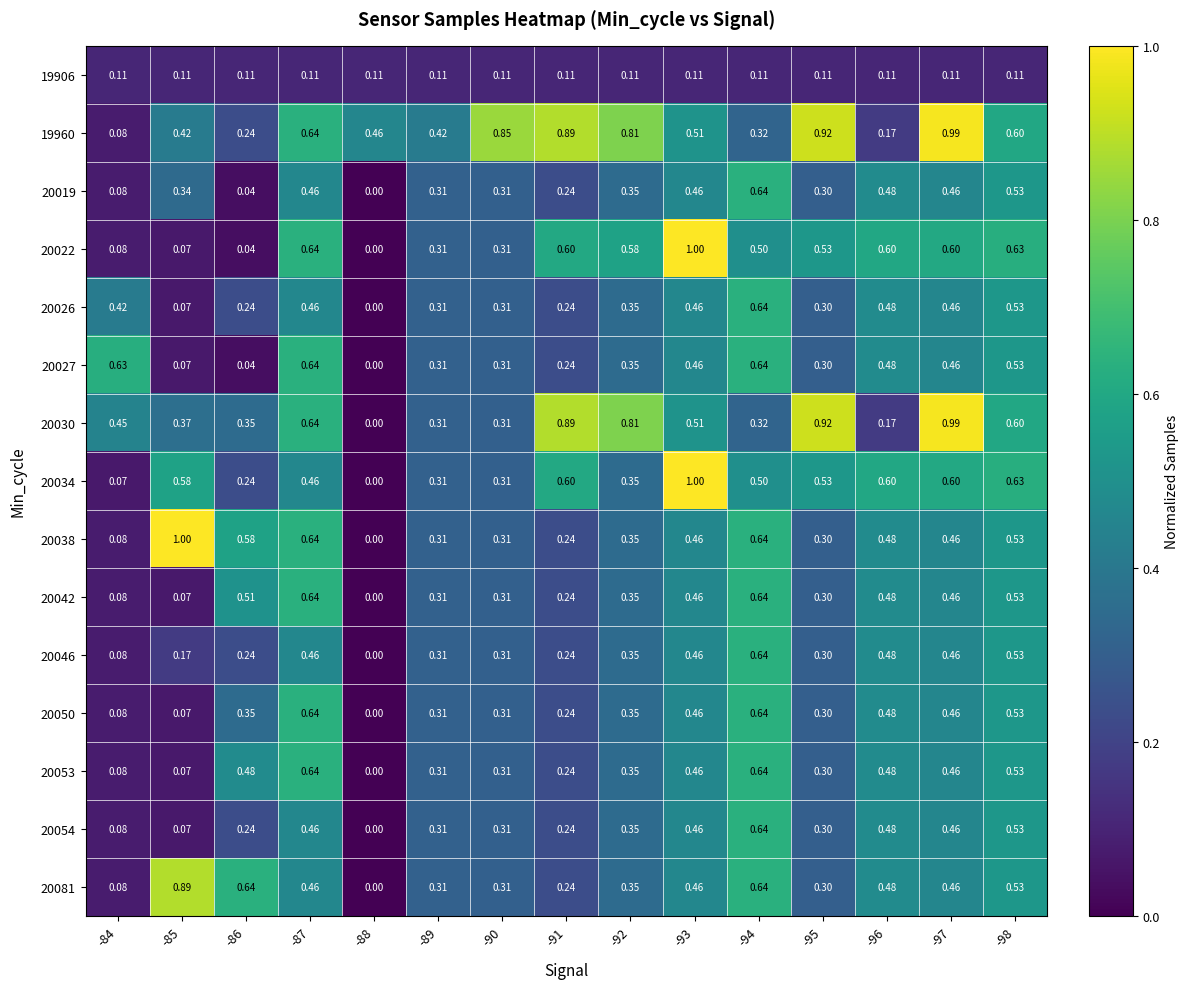

Is the value of 20050 at -89 greater than the value of 20030 at -95?

No